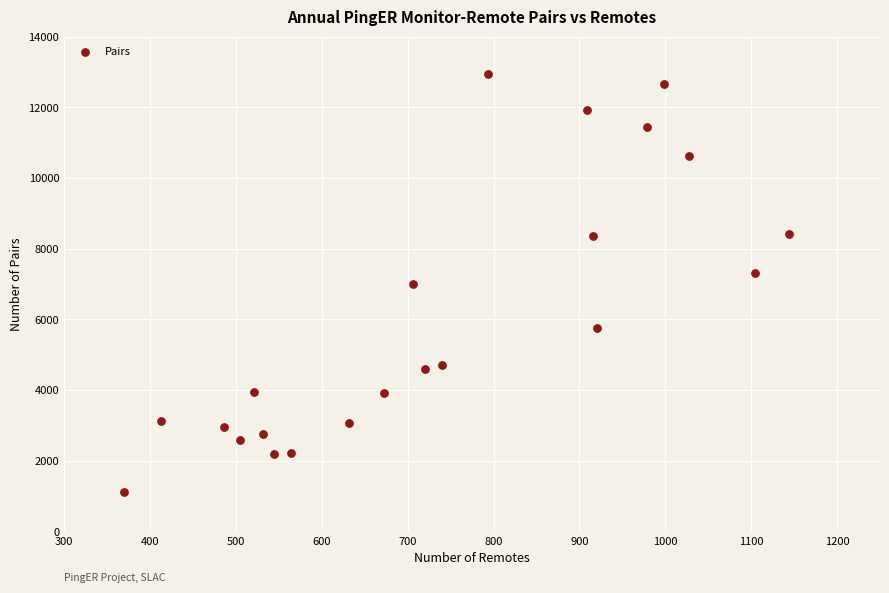

What is the range of Y values (max minus min)?

11837